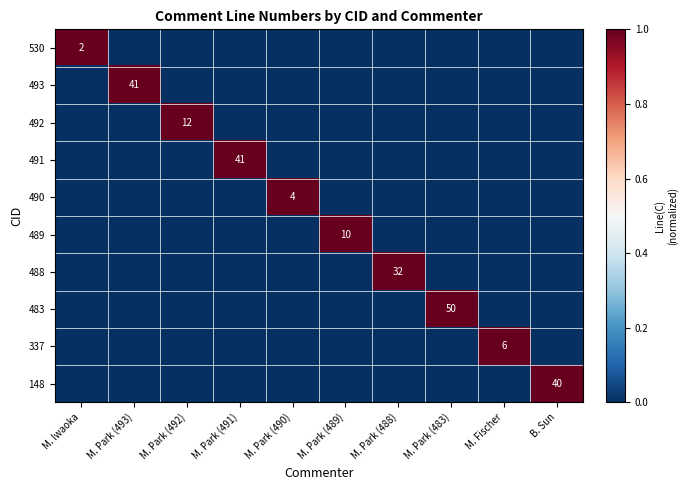

The value of 148 at B. Sun is 10. True or false?

False